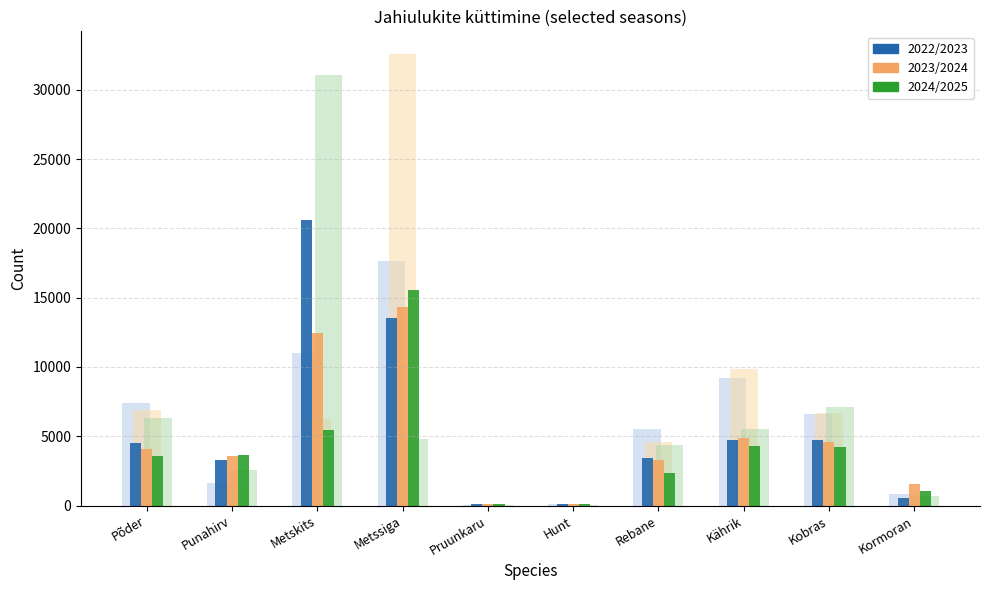

At which category is the sum across all series the highest?

Metssiga